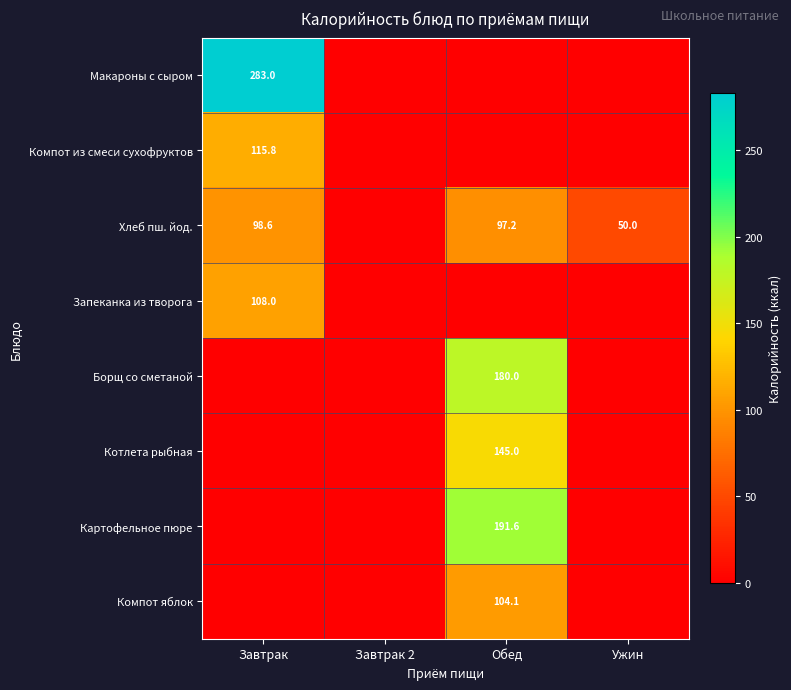

Between Завтрак 2 and Ужин, which is larger?

Завтрак 2